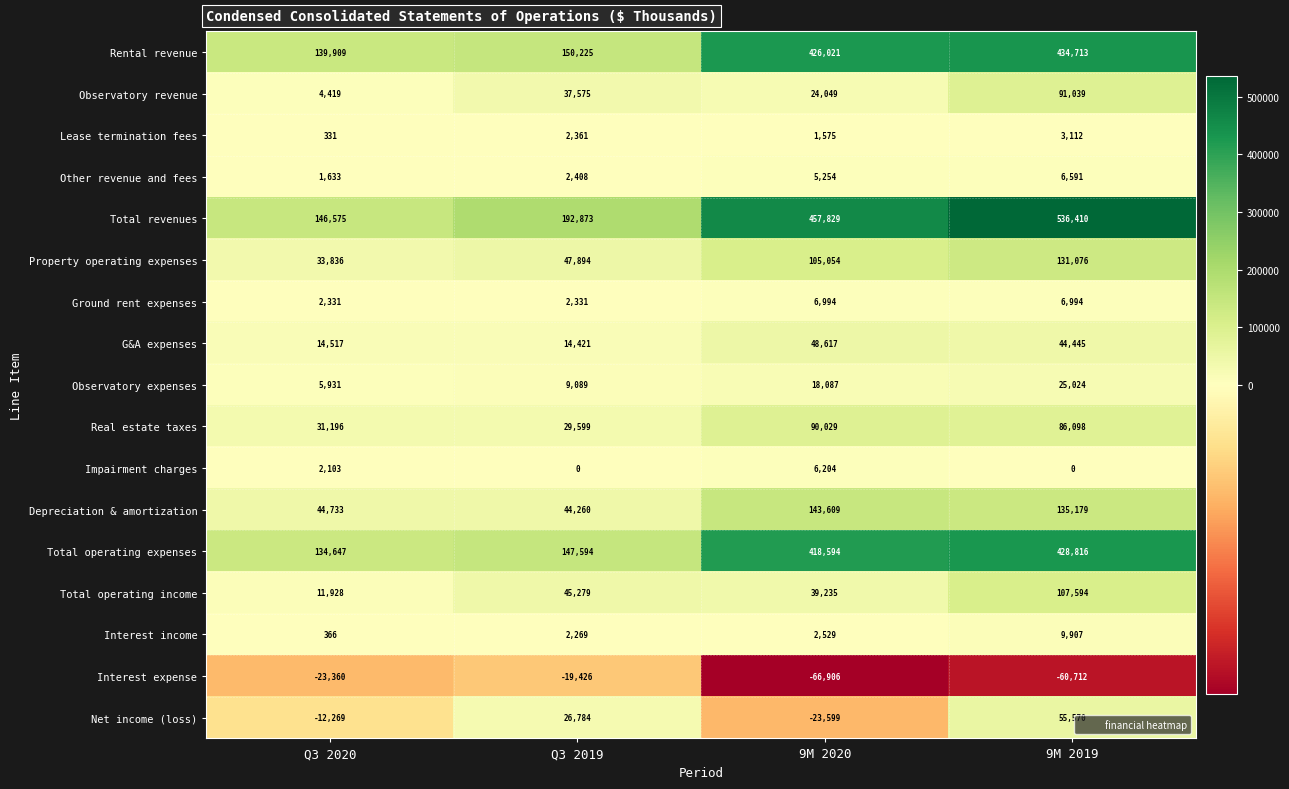

What is the difference between the Interest income values at Q3 2020 and Q3 2019?

1903